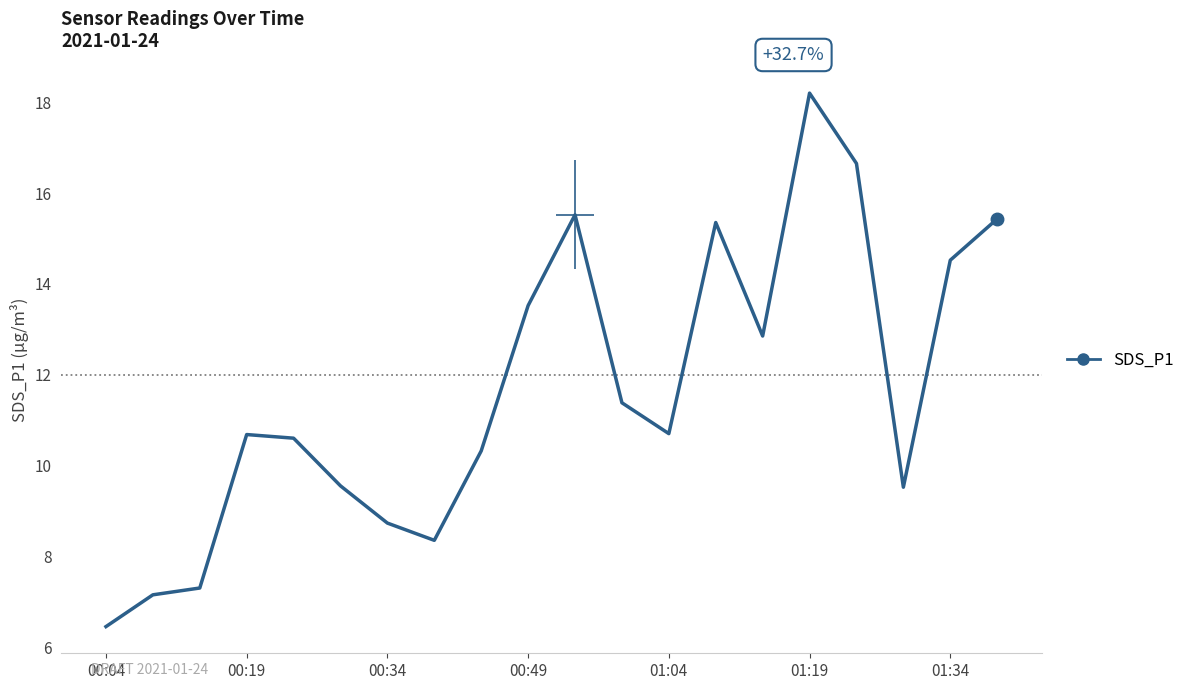

What is the maximum value shown in the chart?

18.2